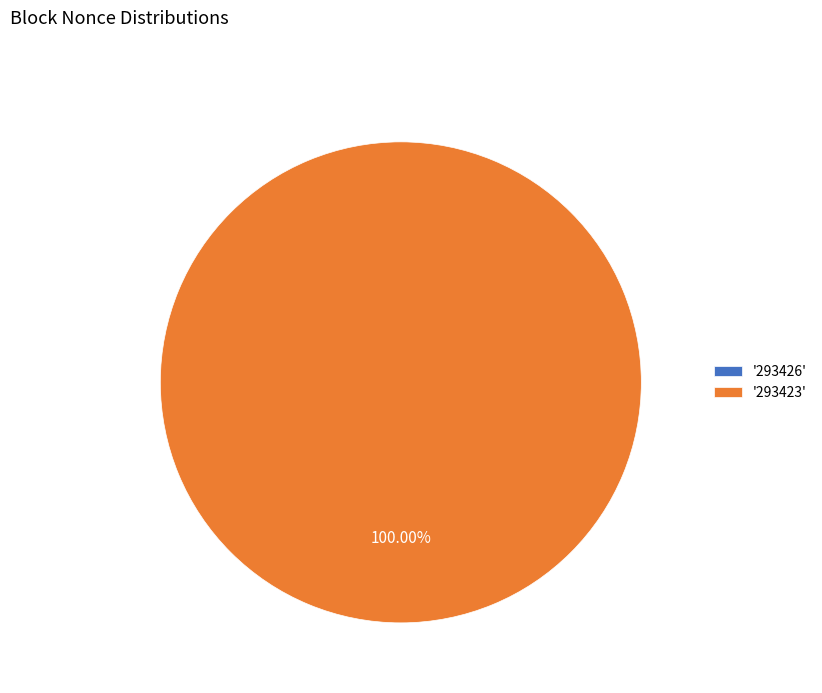

Which category accounts for the majority?

'293423'